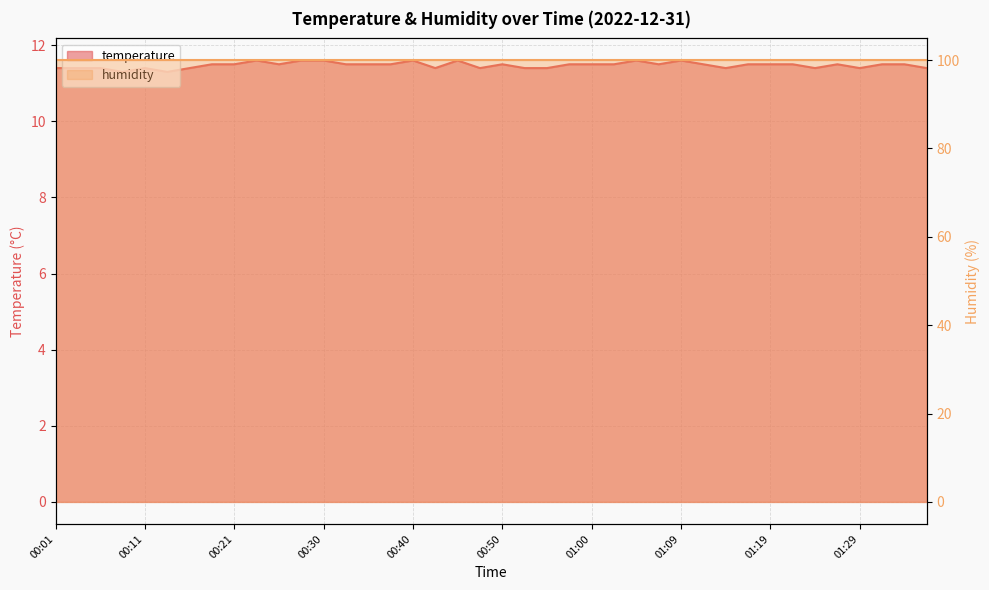

True or false: there are more than 2 points higher than both neighbors.

True